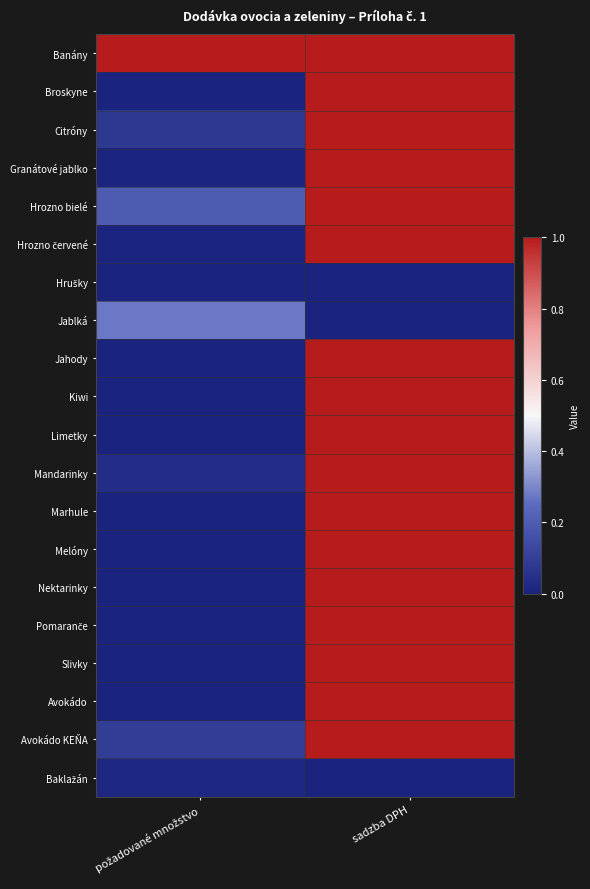

Which series has the largest total across all categories?

Banány